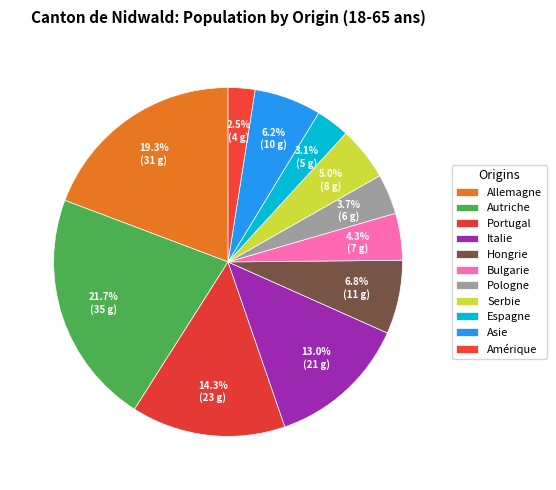

How many segments does this pie chart have?

11